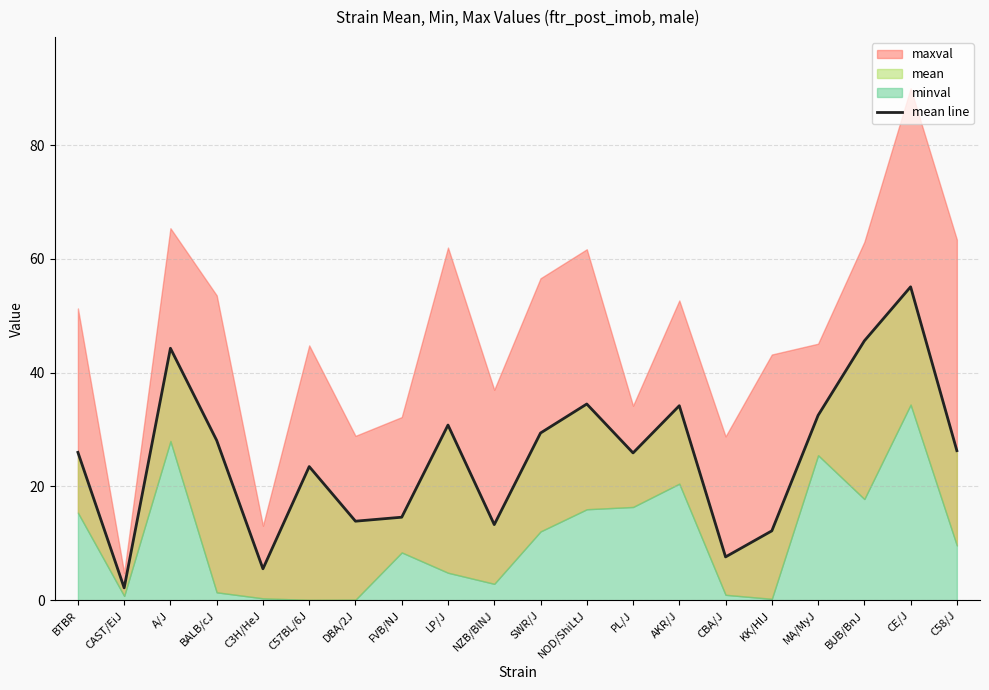

The value at LP/J is 51.4. True or false?

False